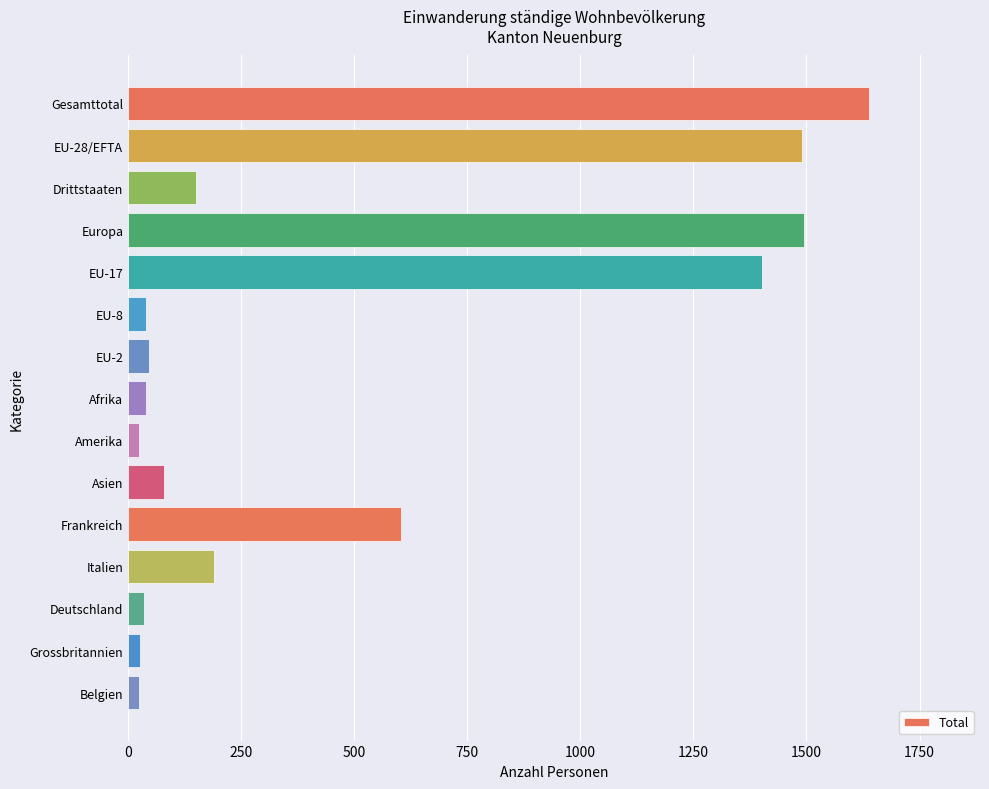

What is the average value?

485